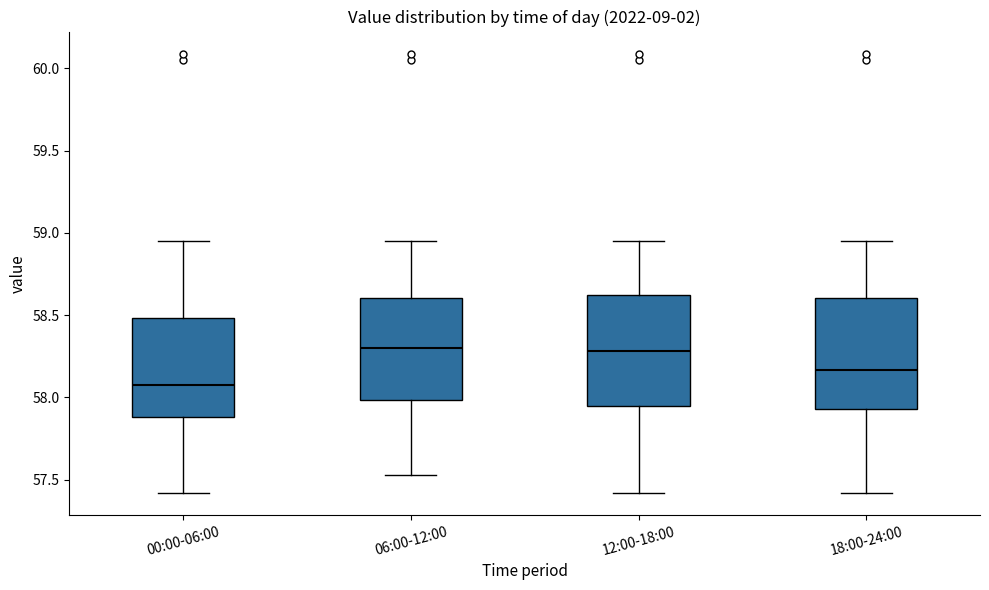

Reading left to right, read every box against the y-axis: the position of its median line, the range the box covers, and the ends of its whiskers. The values are not printed on the chart, so give them approximately, as read against the axis.

00:00-06:00: median 58.10, box 57.90 to 58.50, whiskers 57.40 to 58.95
06:00-12:00: median 58.30, box 58.00 to 58.60, whiskers 57.55 to 58.95
12:00-18:00: median 58.30, box 57.95 to 58.60, whiskers 57.40 to 58.95
18:00-24:00: median 58.15, box 57.95 to 58.60, whiskers 57.40 to 58.95